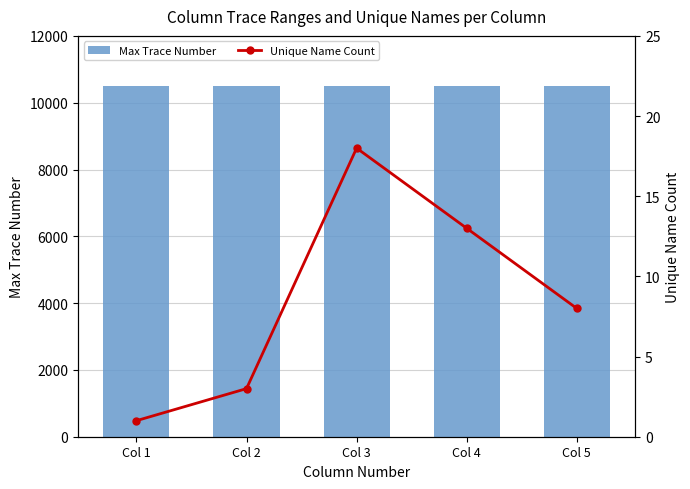

How many distinct data groups are displayed?

2